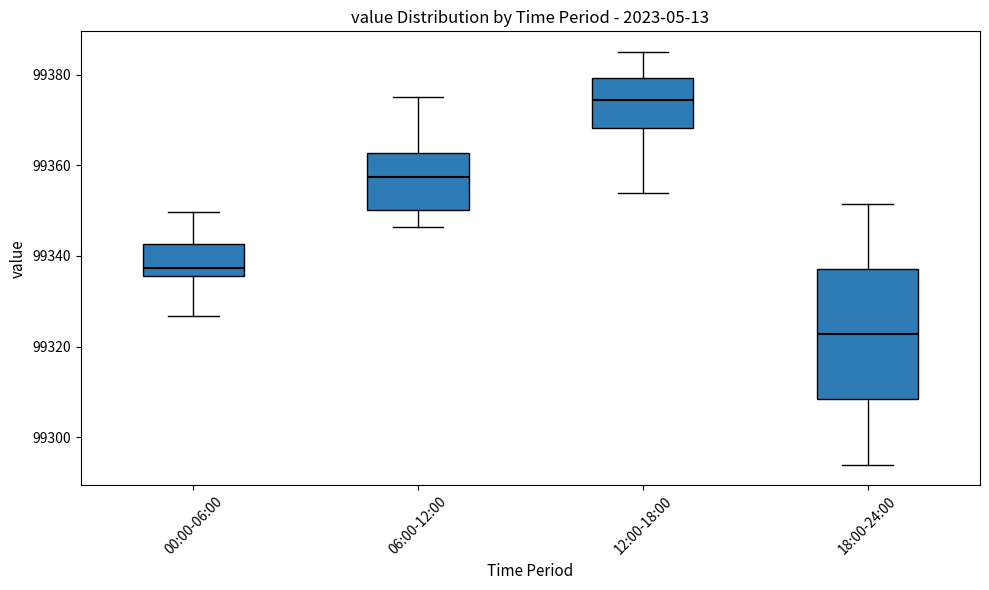

Reading left to right, transcribe this box plot: for each box, give where its median line is, the range the box spans, and where its two whiskers end, as read against the y-axis. The values are not printed on the chart, so give them approximately, as read against the axis.

00:00-06:00: median 99338, box 99336 to 99342, whiskers 99326 to 99350
06:00-12:00: median 99358, box 99350 to 99362, whiskers 99346 to 99376
12:00-18:00: median 99374, box 99368 to 99380, whiskers 99354 to 99386
18:00-24:00: median 99322, box 99308 to 99338, whiskers 99294 to 99352